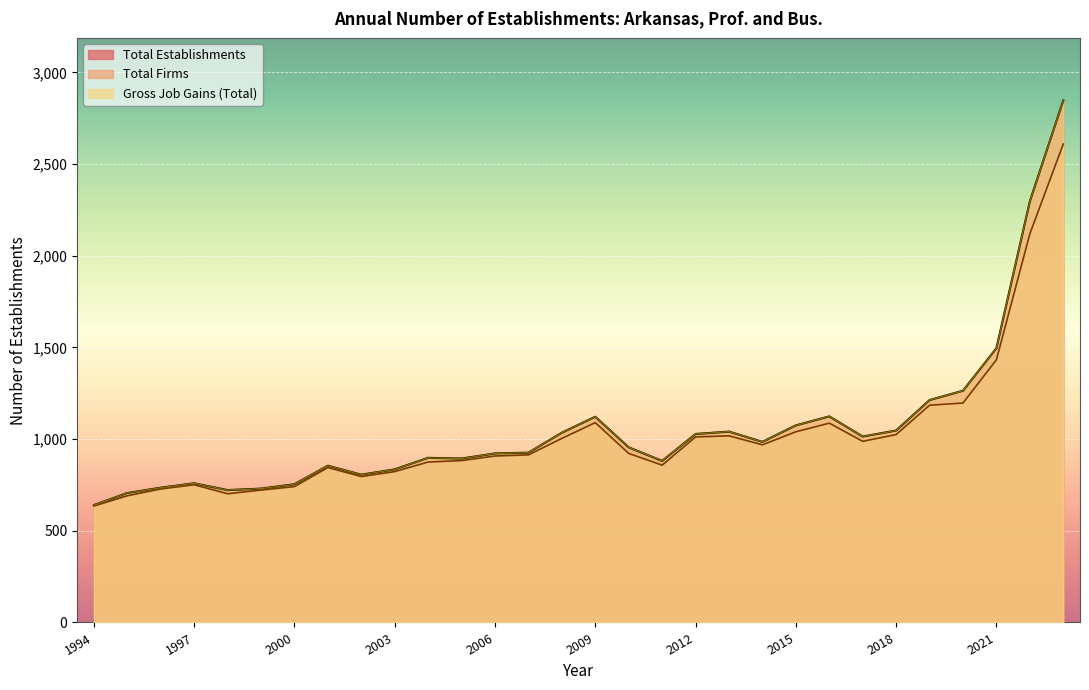

Which series has the largest range (max minus min)?

Total Establishments